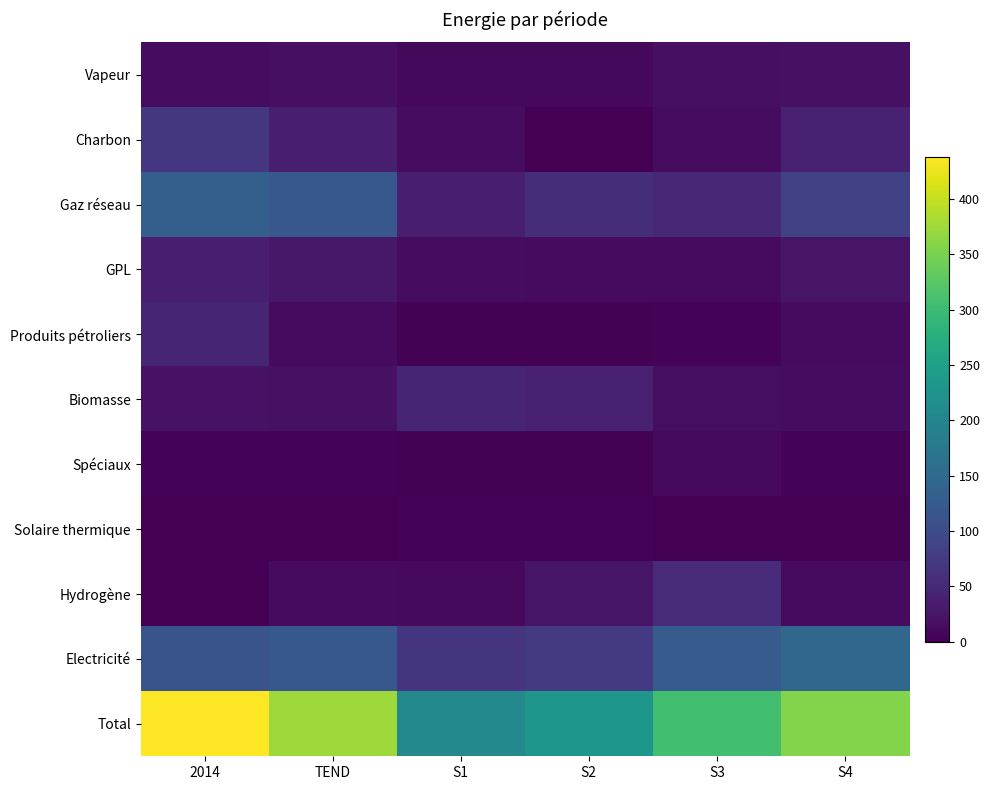

Which series has the largest range (max minus min)?

Total